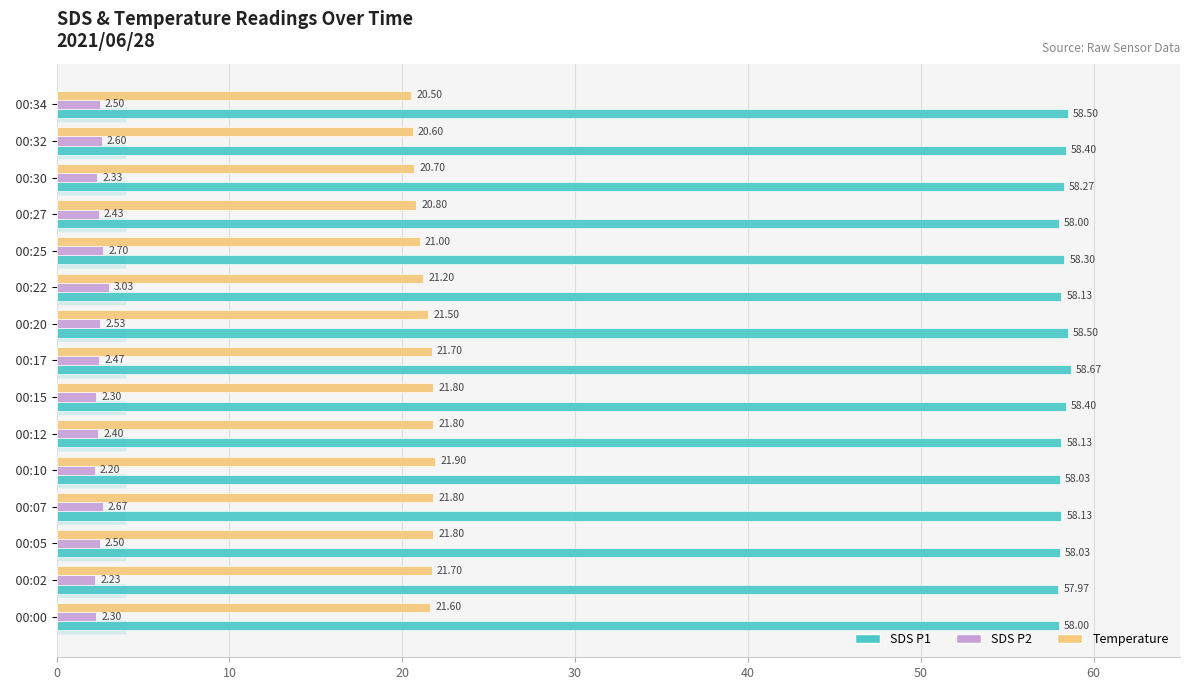

What is the total value across all series at   00:05?

82.3